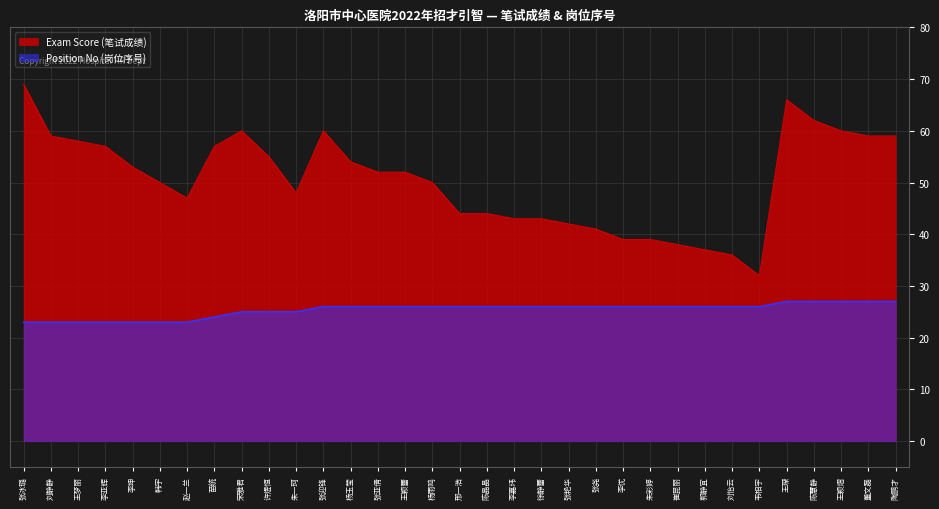

Reading left to right, extract all data points from this chart.

Exam Score (笔试成绩): 张冰璐=69	刘静静=59	王梦丽=58	李亚辉=57	李坤=53	韩宇=50	赵一兰=47	苗统=57	宋雅君=60	许煜恒=55	朱一珂=48	张迎锋=60	杨玉莹=54	张亚倩=52	王颖蕾=52	杨雨鸣=50	邢一浩=44	陈晶晶=44	李嘉玮=43	徐静蕾=43	张艳华=42	张尧=41	李优=39	朱彩婷=39	崔昆丽=38	郭静宜=37	刘怡云=36	韦相宇=32	王琛=66	陈慧静=62	王颖熠=60	董文磊=59	陶鹏才=59
Position No (岗位序号): 张冰璐=23	刘静静=23	王梦丽=23	李亚辉=23	李坤=23	韩宇=23	赵一兰=23	苗统=24	宋雅君=25	许煜恒=25	朱一珂=25	张迎锋=26	杨玉莹=26	张亚倩=26	王颖蕾=26	杨雨鸣=26	邢一浩=26	陈晶晶=26	李嘉玮=26	徐静蕾=26	张艳华=26	张尧=26	李优=26	朱彩婷=26	崔昆丽=26	郭静宜=26	刘怡云=26	韦相宇=26	王琛=27	陈慧静=27	王颖熠=27	董文磊=27	陶鹏才=27